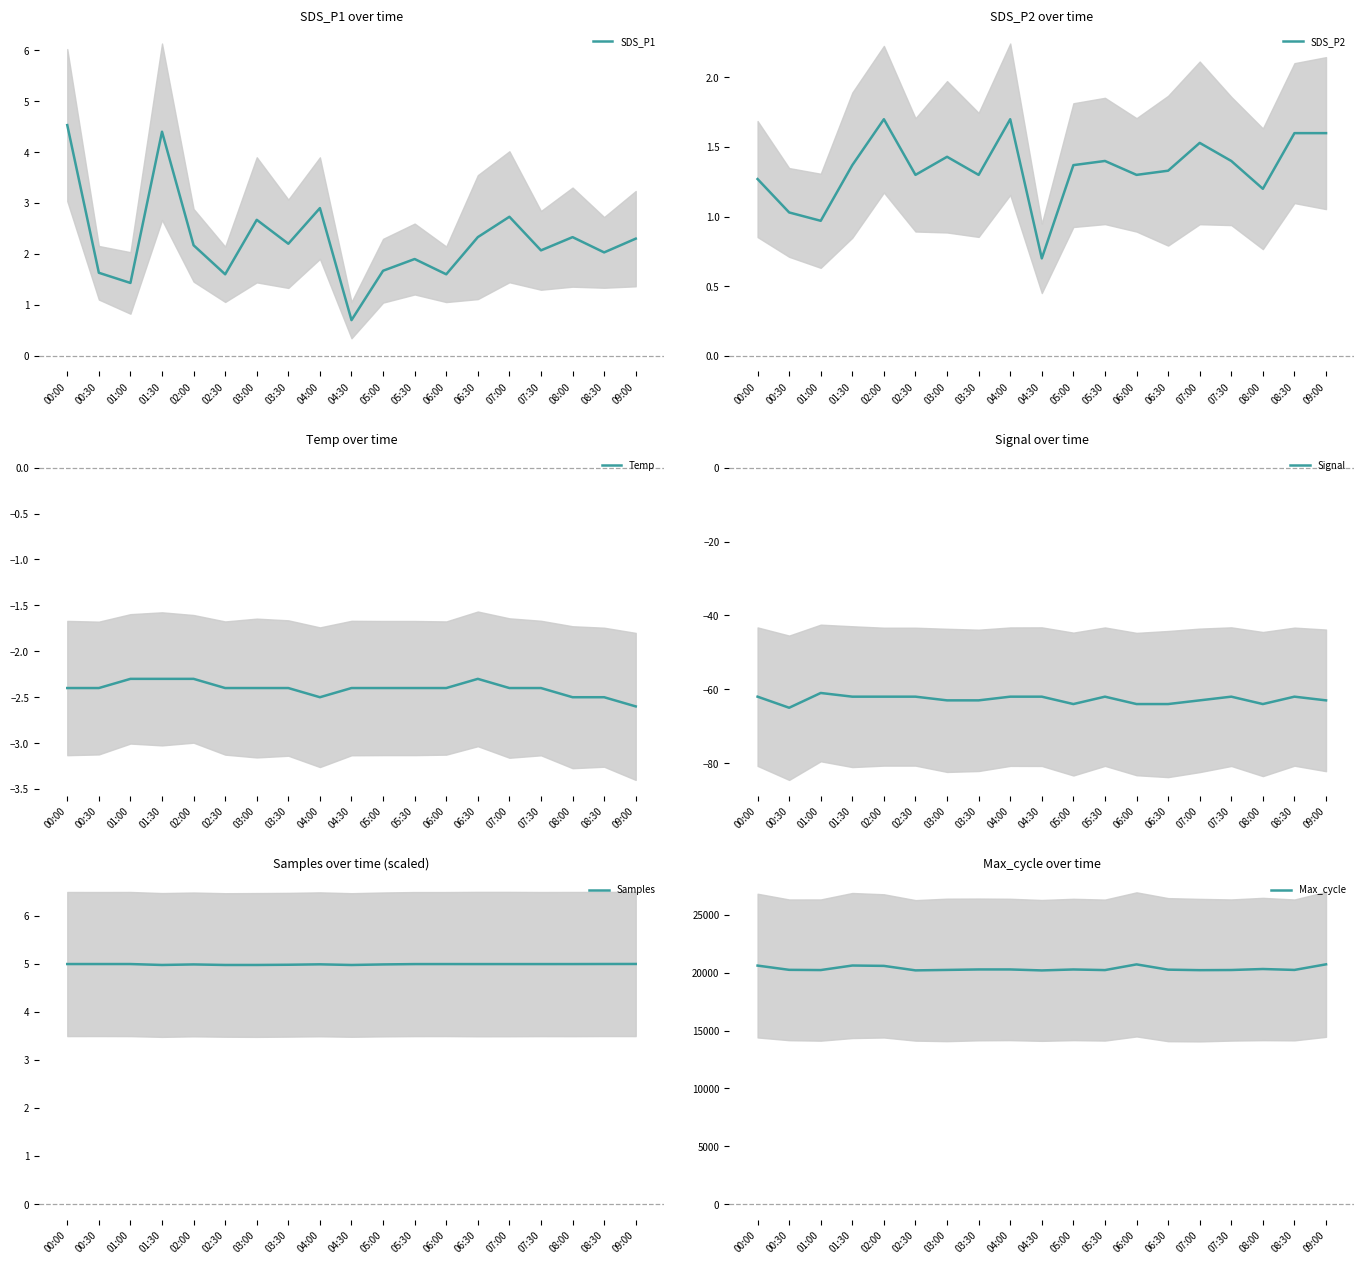

Reading left to right, transcribe all the data shown in this chart.

SDS_P1: 00:00=4.5	00:30=1.6	01:00=1.4	01:30=4.4	02:00=2.2	02:30=1.6	03:00=2.7	03:30=2.2	04:00=2.9	04:30=0.7	05:00=1.7	05:30=1.9	06:00=1.6	06:30=2.3	07:00=2.7	07:30=2.1	08:00=2.3	08:30=2.0	09:00=2.3
SDS_P2: 00:00=1.3	00:30=1.0	01:00=1.0	01:30=1.4	02:00=1.7	02:30=1.3	03:00=1.4	03:30=1.3	04:00=1.7	04:30=0.7	05:00=1.4	05:30=1.4	06:00=1.3	06:30=1.3	07:00=1.5	07:30=1.4	08:00=1.2	08:30=1.6	09:00=1.6
Temp: 00:00=-2.4	00:30=-2.4	01:00=-2.3	01:30=-2.3	02:00=-2.3	02:30=-2.4	03:00=-2.4	03:30=-2.4	04:00=-2.5	04:30=-2.4	05:00=-2.4	05:30=-2.4	06:00=-2.4	06:30=-2.3	07:00=-2.4	07:30=-2.4	08:00=-2.5	08:30=-2.5	09:00=-2.6
Signal: 00:00=-62.0	00:30=-65.0	01:00=-61.0	01:30=-62.0	02:00=-62.0	02:30=-62.0	03:00=-63.0	03:30=-63.0	04:00=-62.0	04:30=-62.0	05:00=-64.0	05:30=-62.0	06:00=-64.0	06:30=-64.0	07:00=-63.0	07:30=-62.0	08:00=-64.0	08:30=-62.0	09:00=-63.0
Samples: 00:00=5.0	00:30=5.0	01:00=5.0	01:30=5.0	02:00=5.0	02:30=5.0	03:00=5.0	03:30=5.0	04:00=5.0	04:30=5.0	05:00=5.0	05:30=5.0	06:00=5.0	06:30=5.0	07:00=5.0	07:30=5.0	08:00=5.0	08:30=5.0	09:00=5.0
Max_cycle: 00:00=20615.0	00:30=20248.0	01:00=20229.0	01:30=20621.0	02:00=20590.0	02:30=20202.0	03:00=20241.0	03:30=20282.0	04:00=20282.0	04:30=20198.0	05:00=20280.0	05:30=20227.0	06:00=20719.0	06:30=20264.0	07:00=20221.0	07:30=20233.0	08:00=20320.0	08:30=20240.0	09:00=20724.0